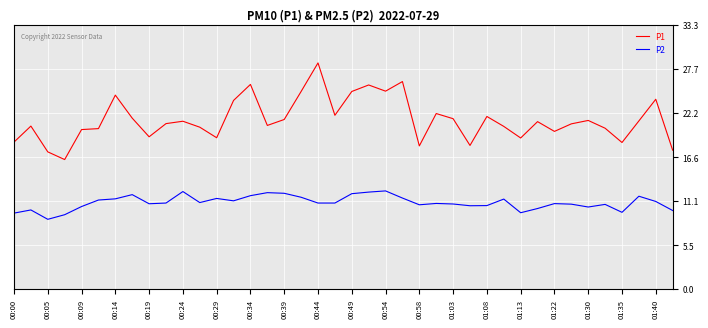

What is the minimum value shown in the chart?

8.8